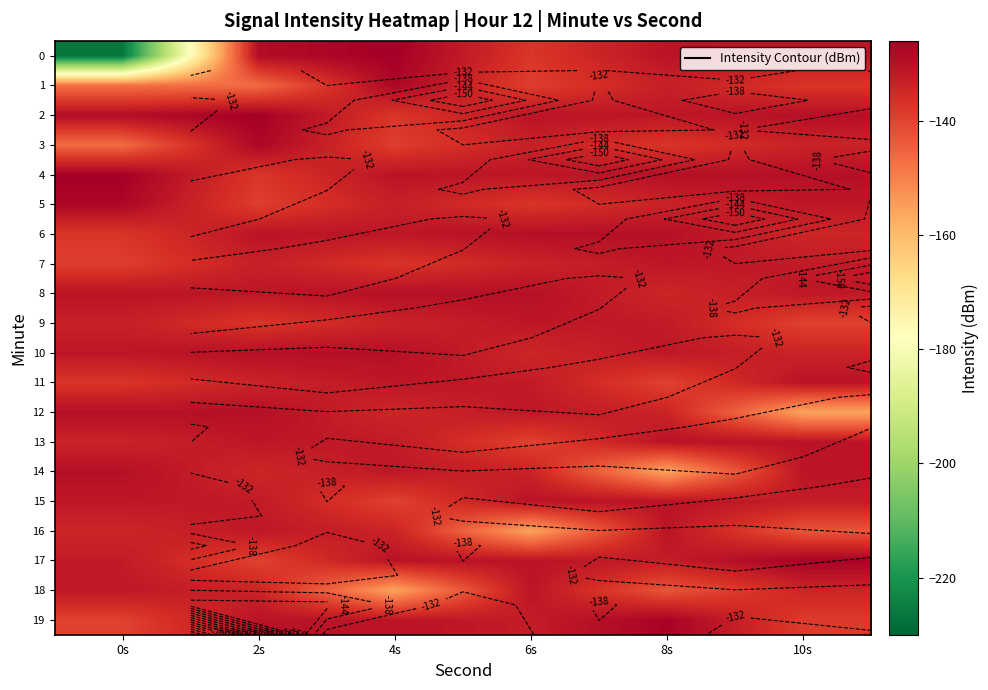

List the labels in order of 10 value, largest first.

2s, 4s, 0s, 8s, 10s, 6s